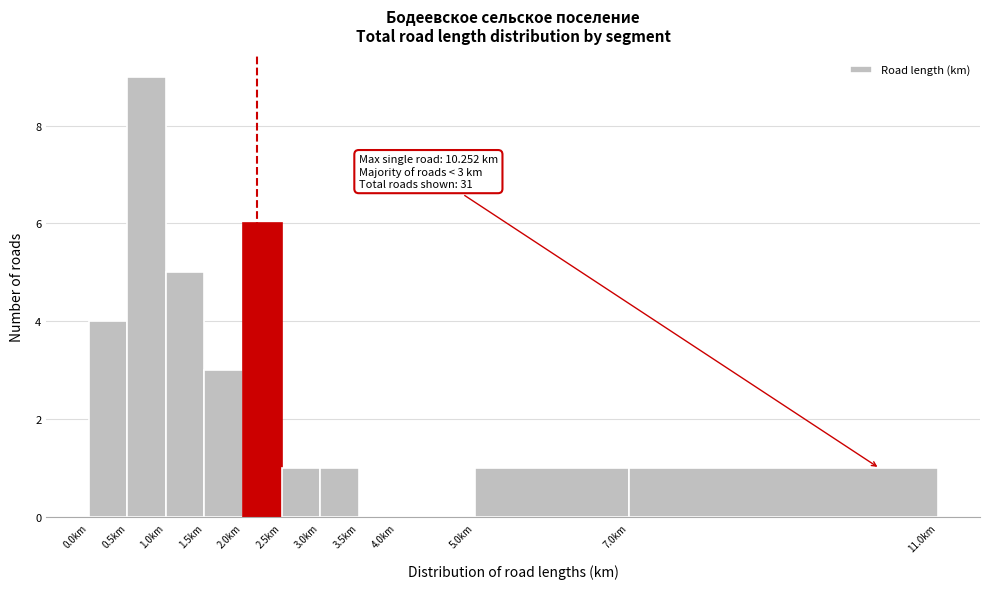

Which range on the x-axis has the tallest bar?

0.5 to 1.0